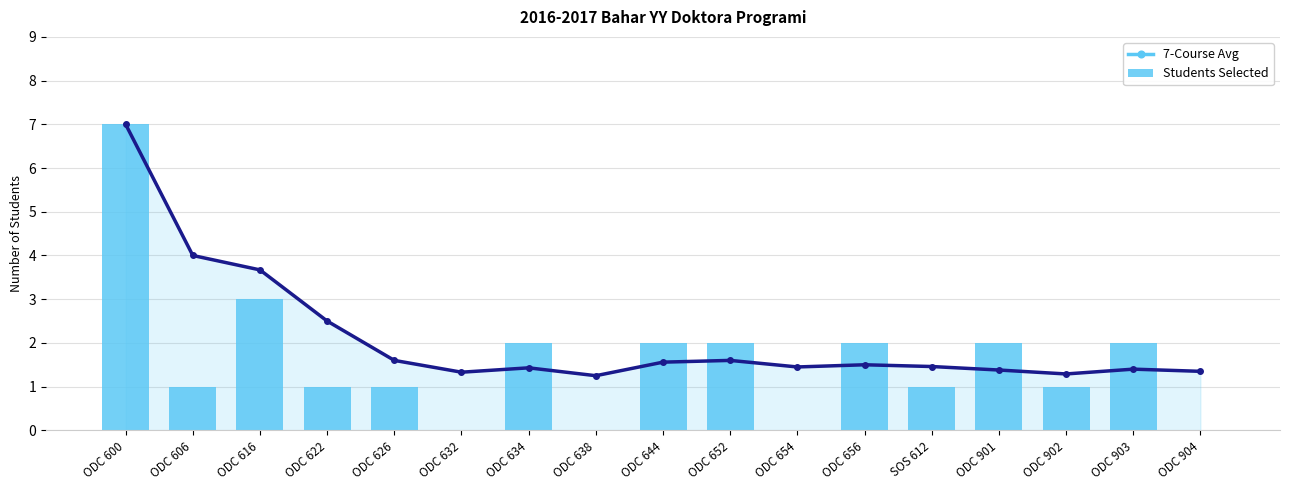

Reading right to left, transcribe all the data shown in this chart.

7-Course Avg: 1.4	1.4	1.3	1.4	1.5	1.5	1.4	1.6	1.6	1.2	1.4	1.3	1.6	2.5	3.7	4.0	7.0
Students Selected: 0.0	2.0	1.0	2.0	1.0	2.0	0.0	2.0	2.0	0.0	2.0	0.0	1.0	1.0	3.0	1.0	7.0